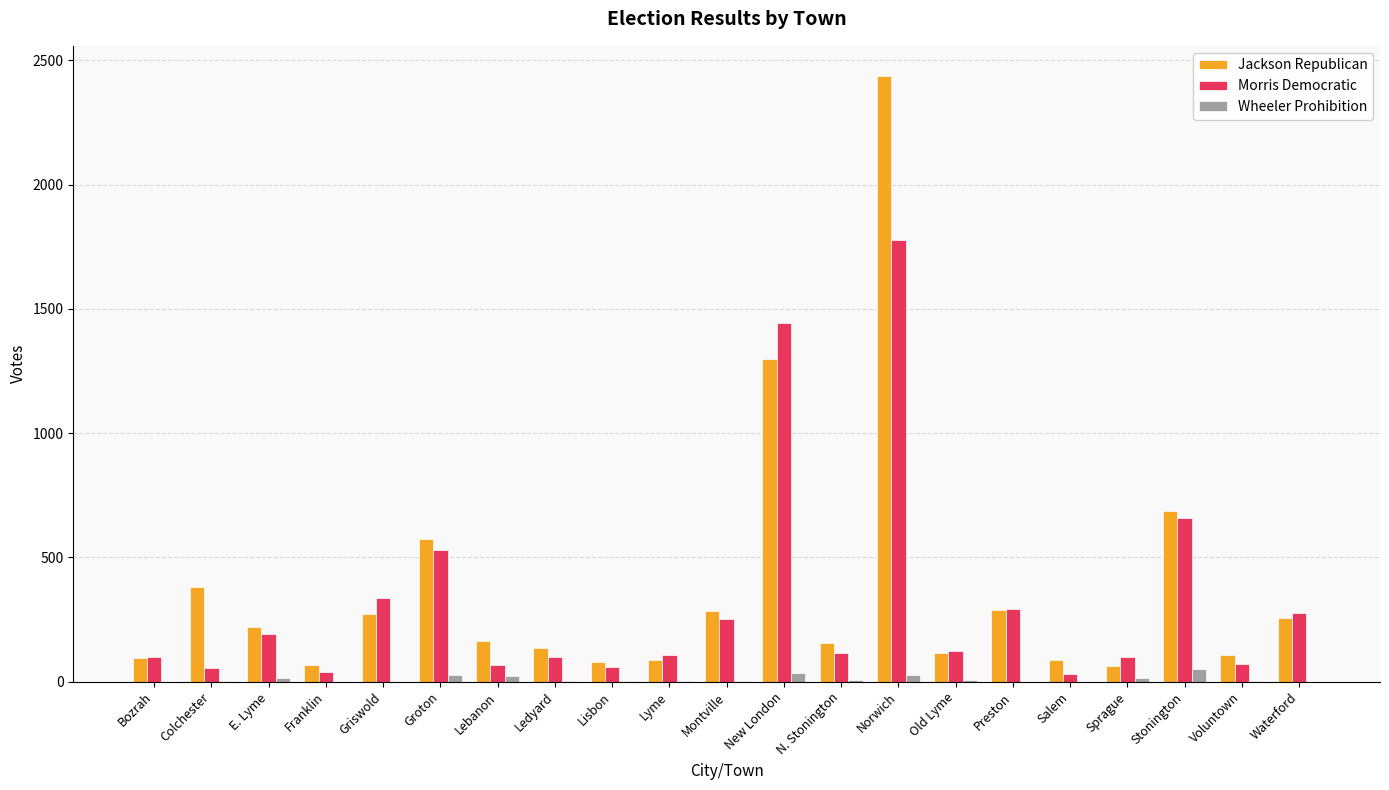

What is the sum of the Wheeler Prohibition values at E. Lyme and Ledyard?

16